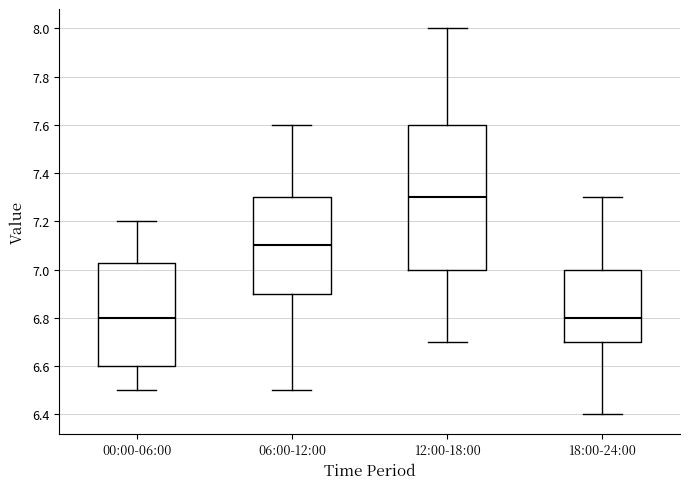

Reading left to right, read every box against the y-axis: the position of its median line, the range the box covers, and the ends of its whiskers. The values are not printed on the chart, so give them approximately, as read against the axis.

00:00-06:00: median 6.80, box 6.60 to 7.02, whiskers 6.50 to 7.20
06:00-12:00: median 7.10, box 6.90 to 7.30, whiskers 6.50 to 7.60
12:00-18:00: median 7.30, box 7.00 to 7.60, whiskers 6.70 to 8.00
18:00-24:00: median 6.80, box 6.70 to 7.00, whiskers 6.40 to 7.30